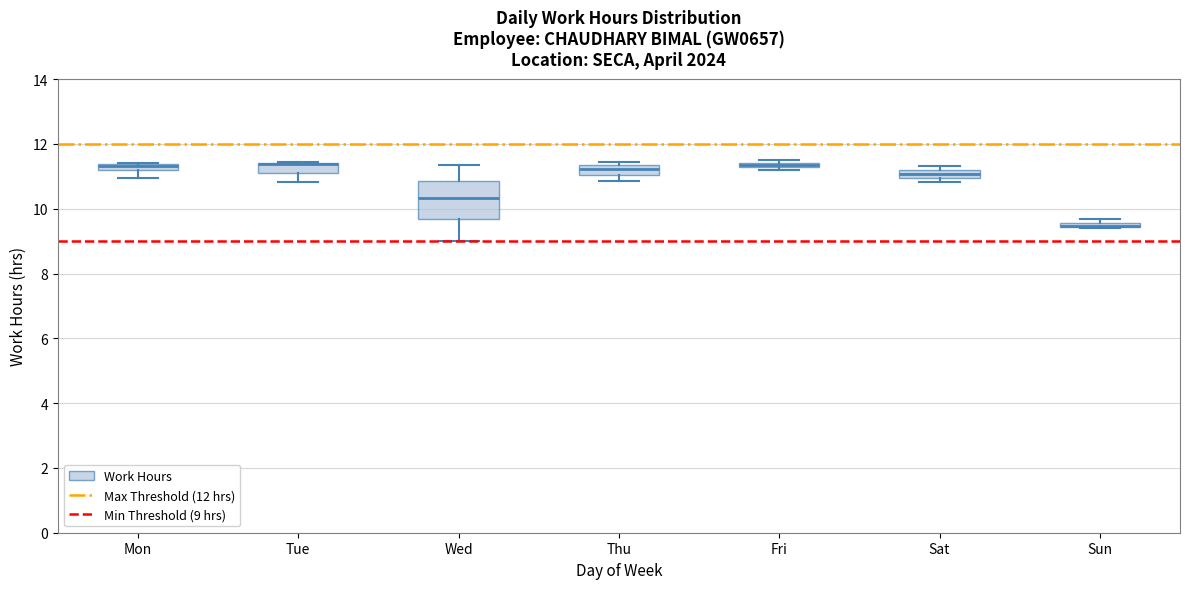

Where is the lower edge of the box for Fri on the y-axis? The values are not printed on the chart, so give them approximately, as read against the axis.

11.2